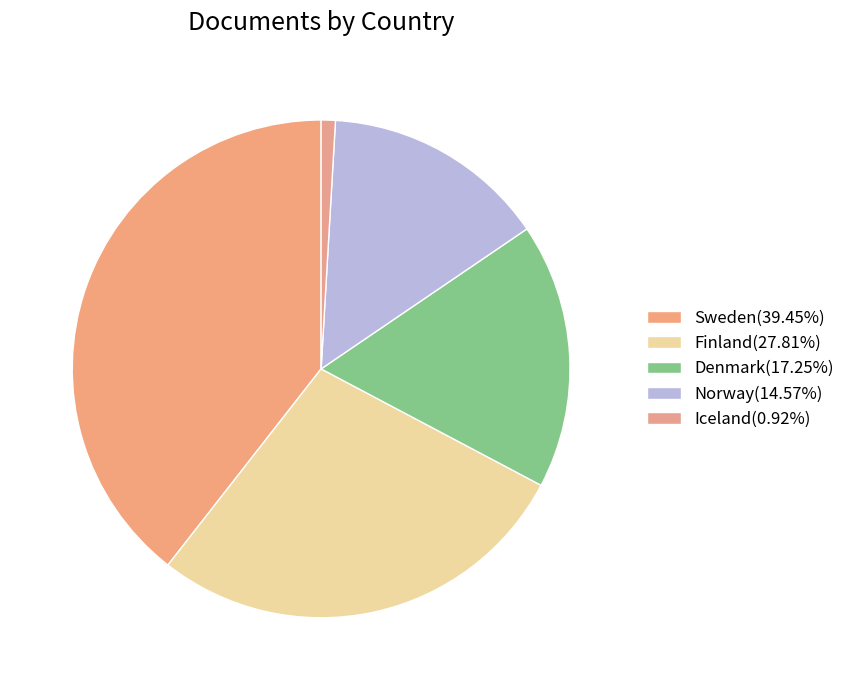

How many slices are in this pie chart?

5